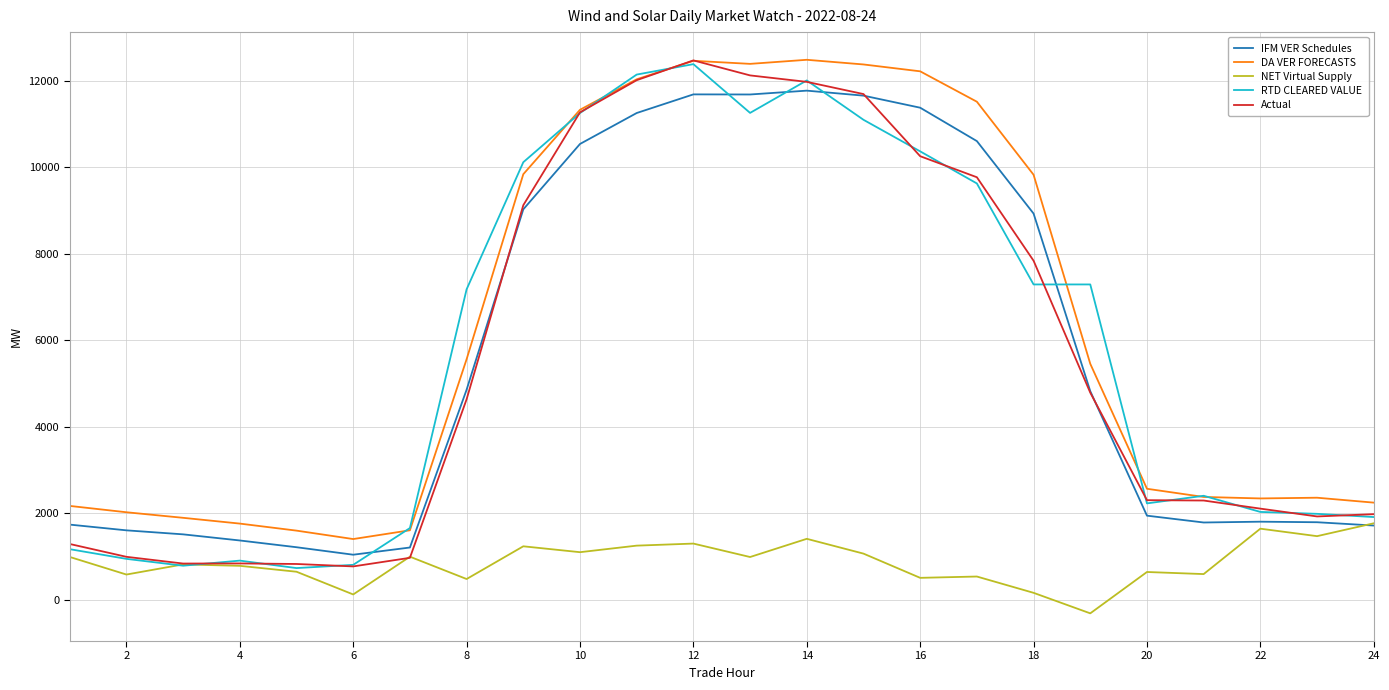

True or false: IFM VER Schedules and RTD CLEARED VALUE cross at least once.

True